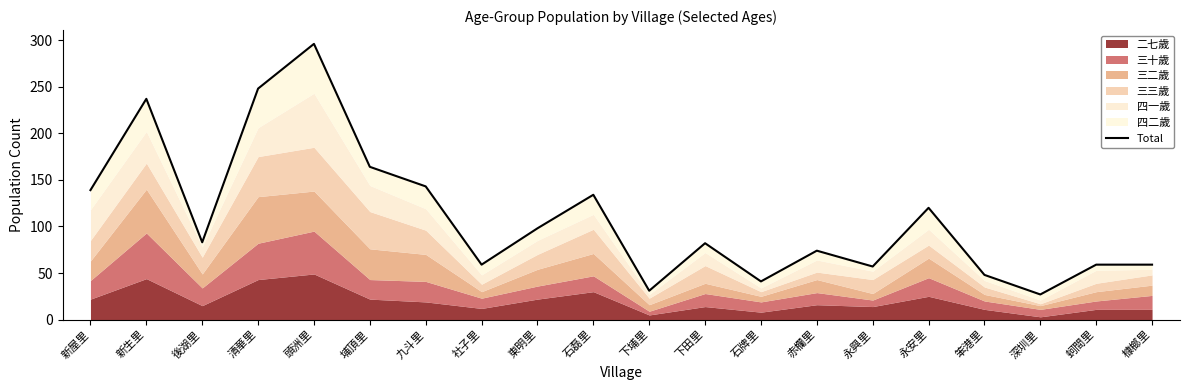

What is the greatest value displayed?

296